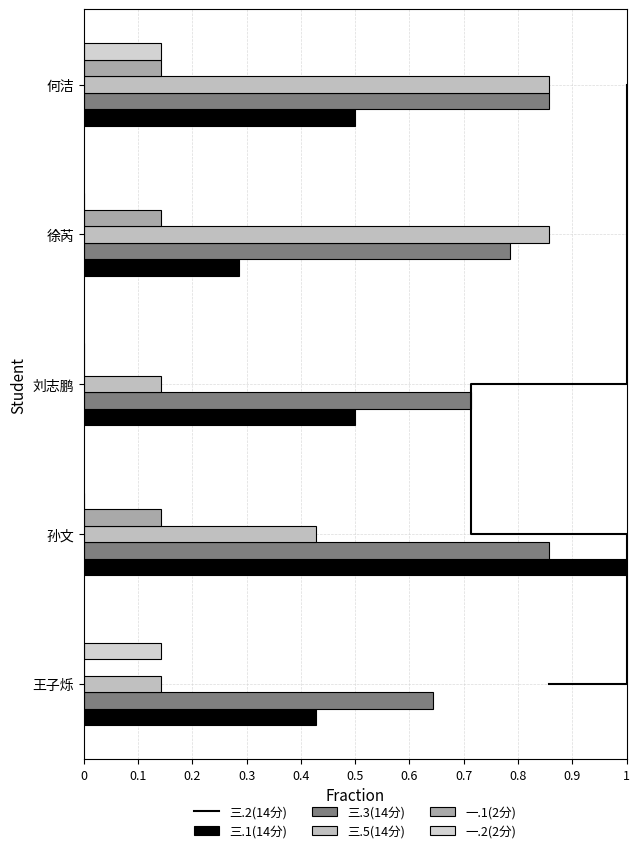

Which series has the largest total across all categories?

三.2(14分)